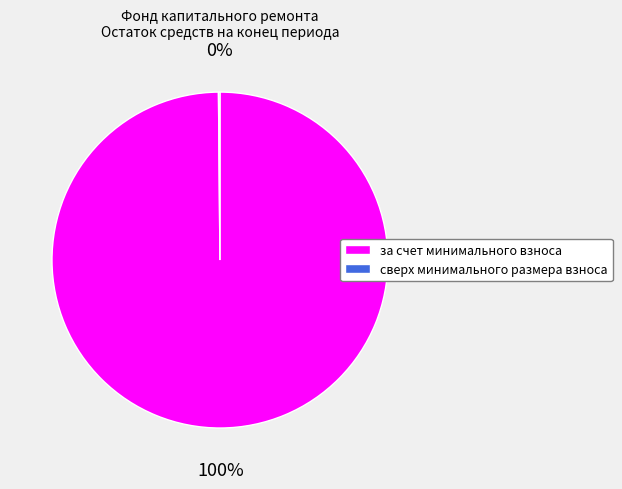

Which category has the biggest portion of the pie?

за счет минимального взноса